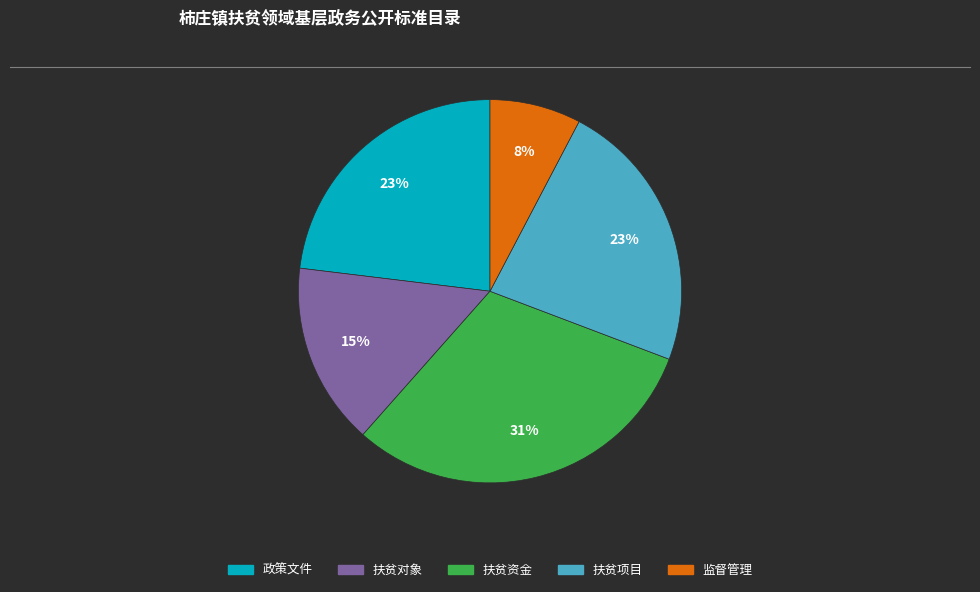

Which slice is the largest?

扶贫资金